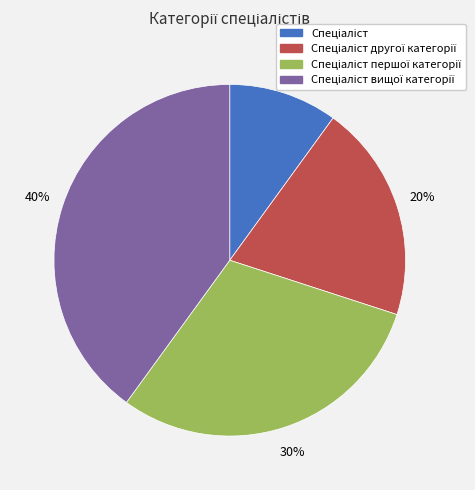

Does any single category account for the majority?

No